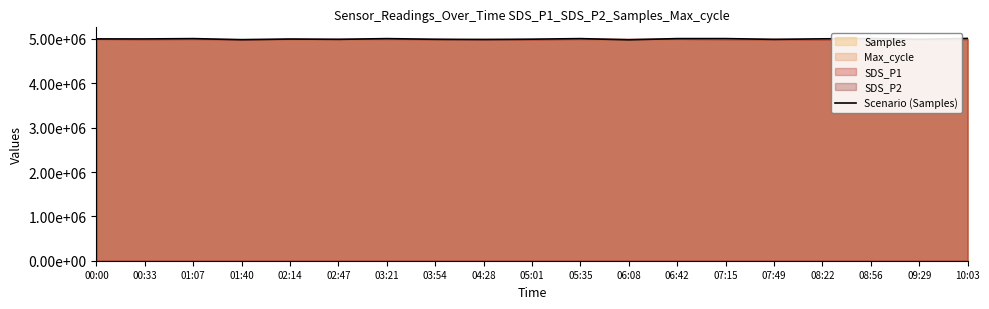

What is the approximate value at 01:07?

5007341